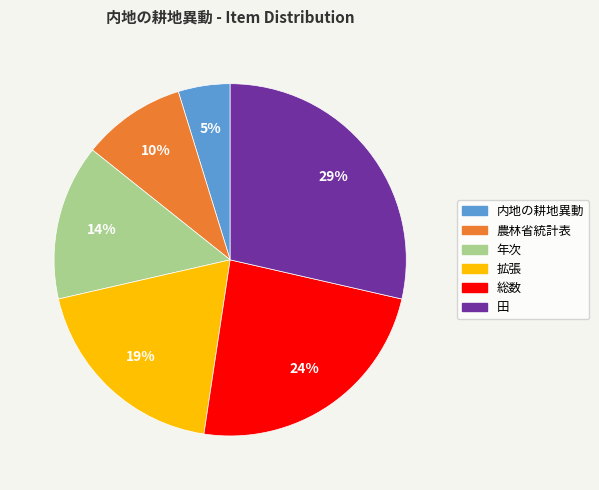

What is the largest slice in the pie chart?

田